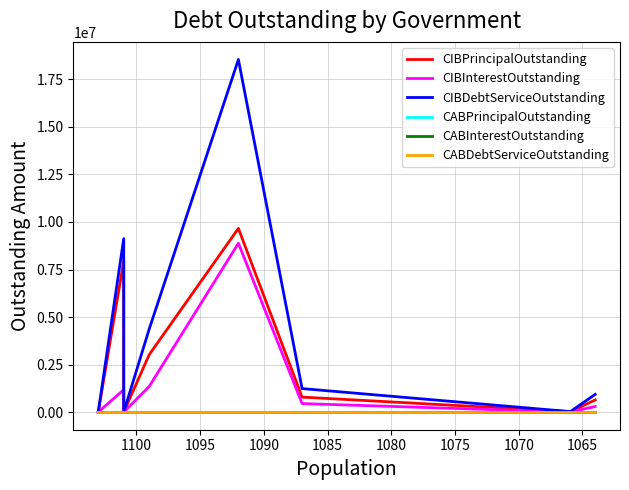

True or false: CABInterestOutstanding and CIBDebtServiceOutstanding intersect in this chart.

False